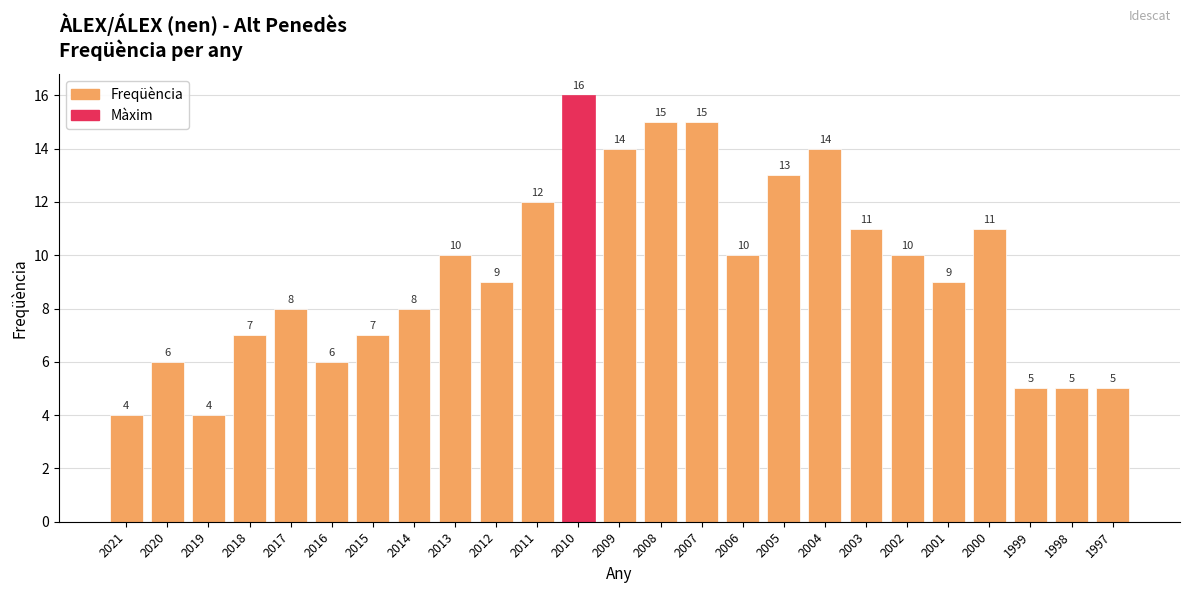

What is the greatest value displayed?

16